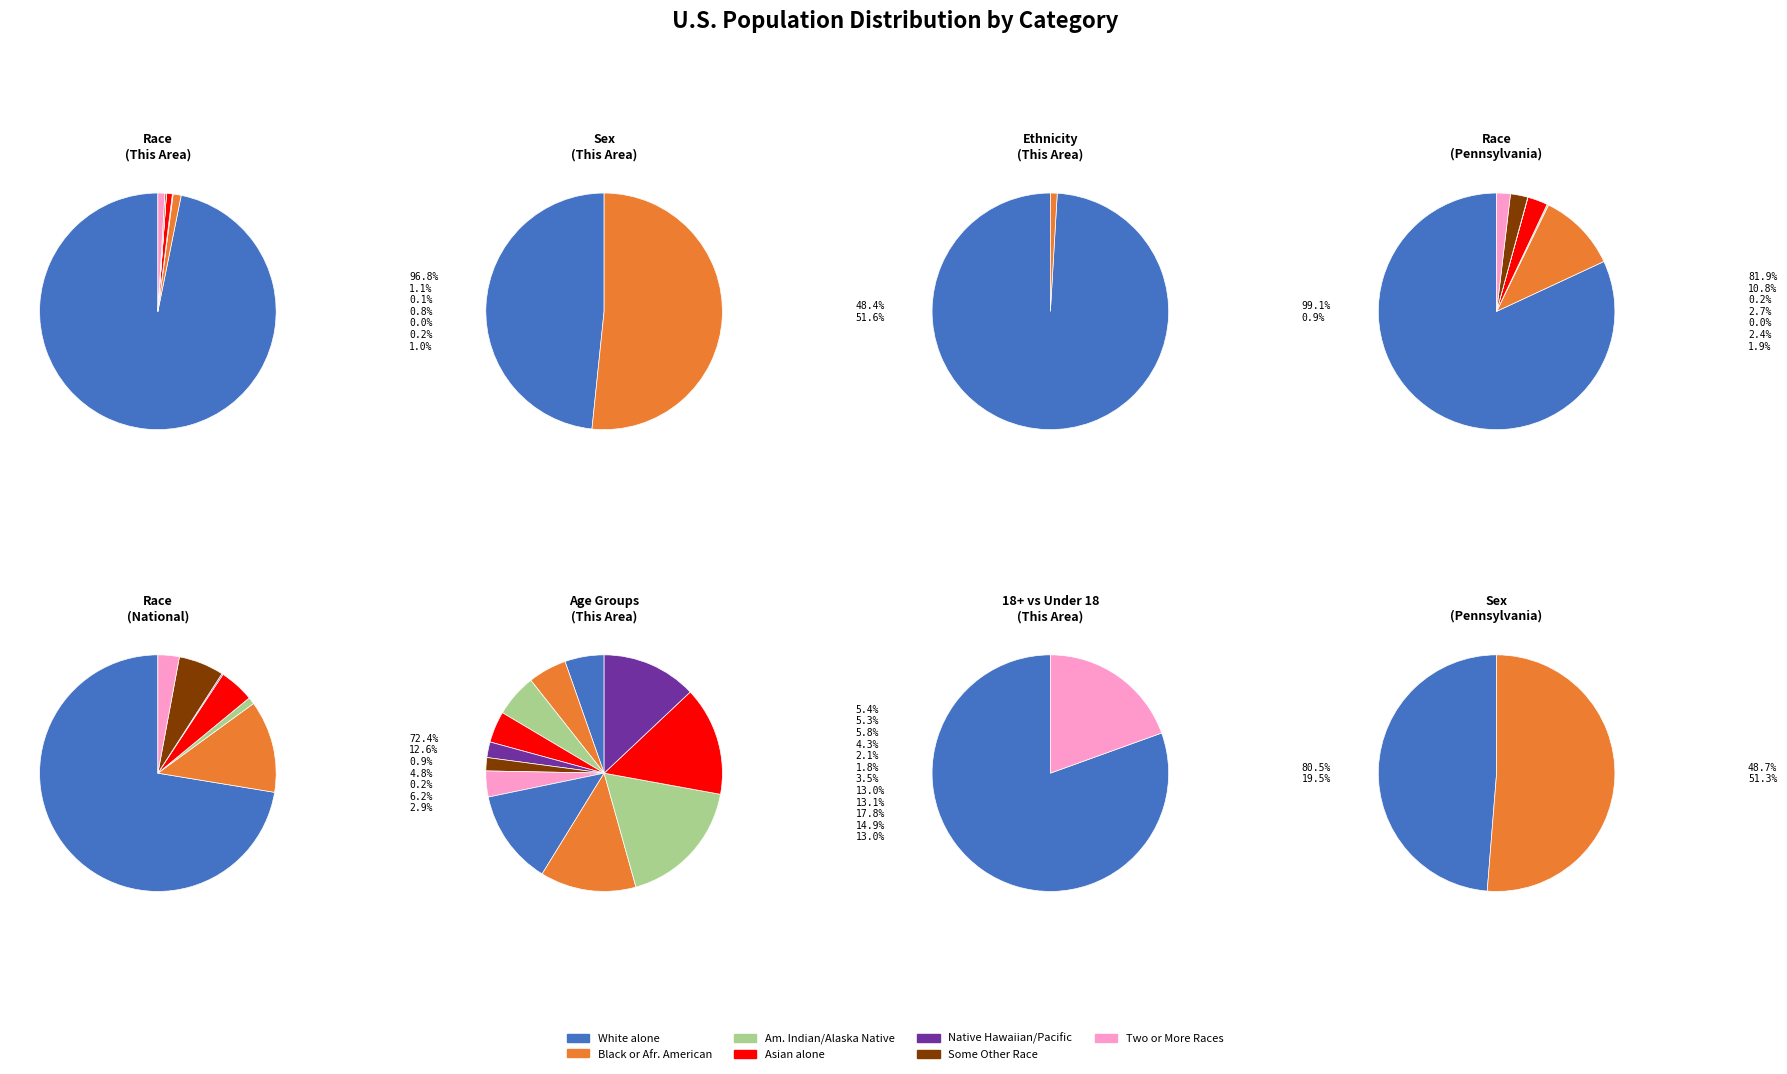

What is the ratio of the value at White alone to the value at Two or More Races?

101.4